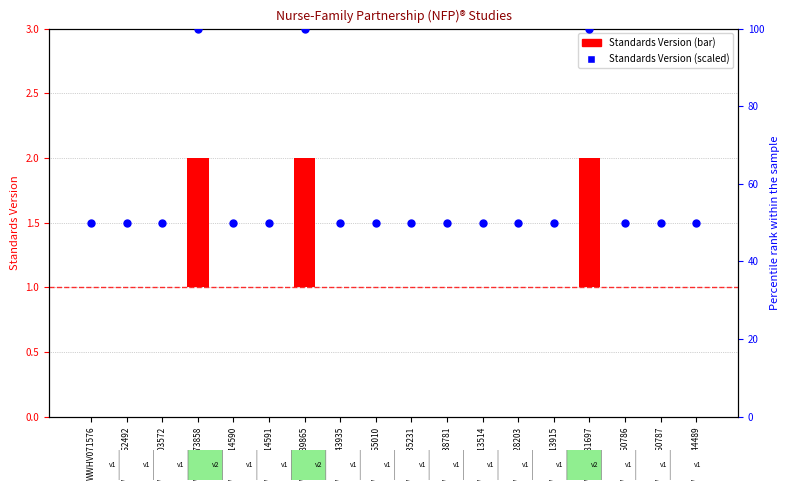

Which series reaches the maximum Y coordinate?

Standards Version (scaled)